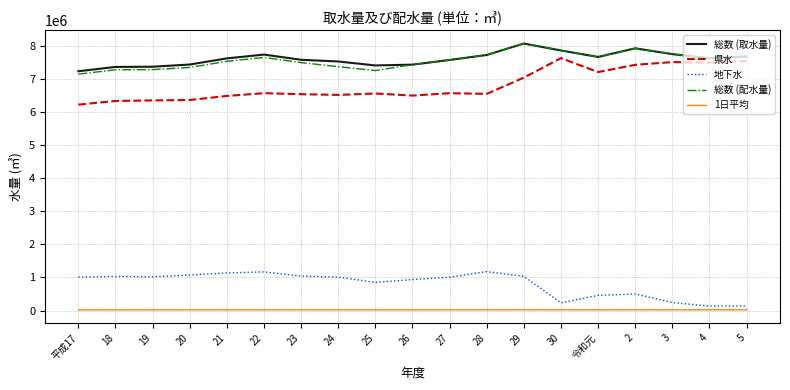

What is the difference between the highest and lowest values at 20?

7417507